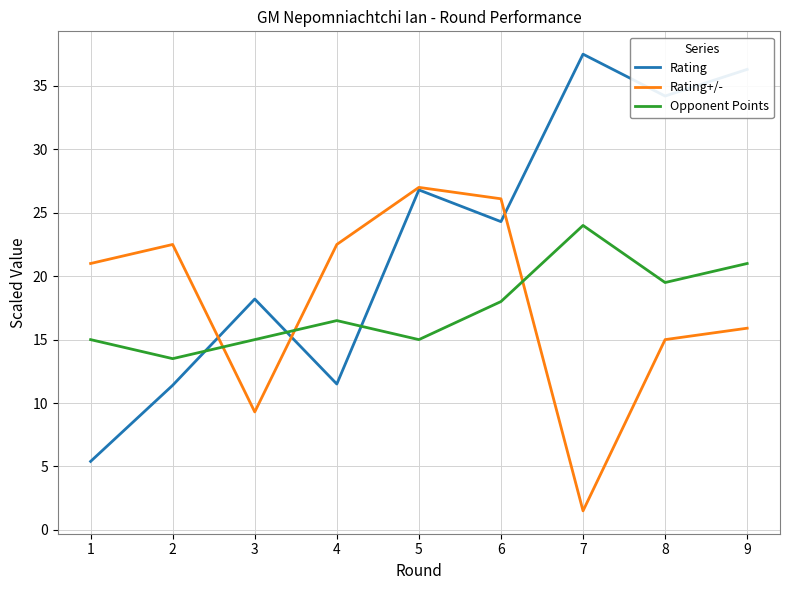

What value does the Rating+/- series have at 1?

21.0